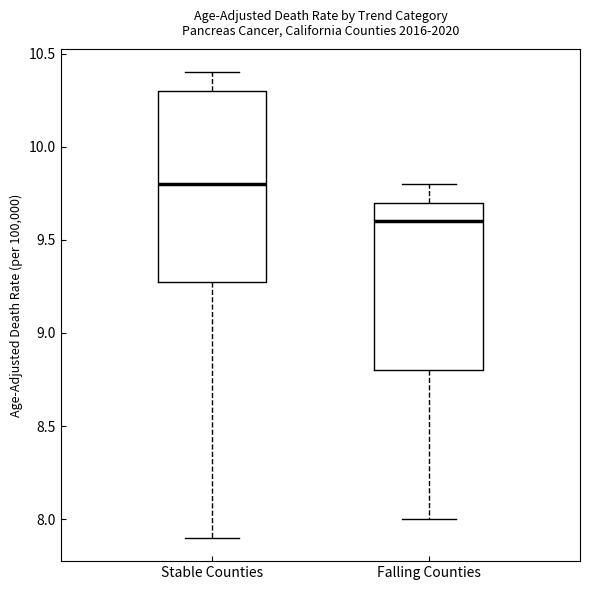

Which box has the lowest median line?

Falling Counties